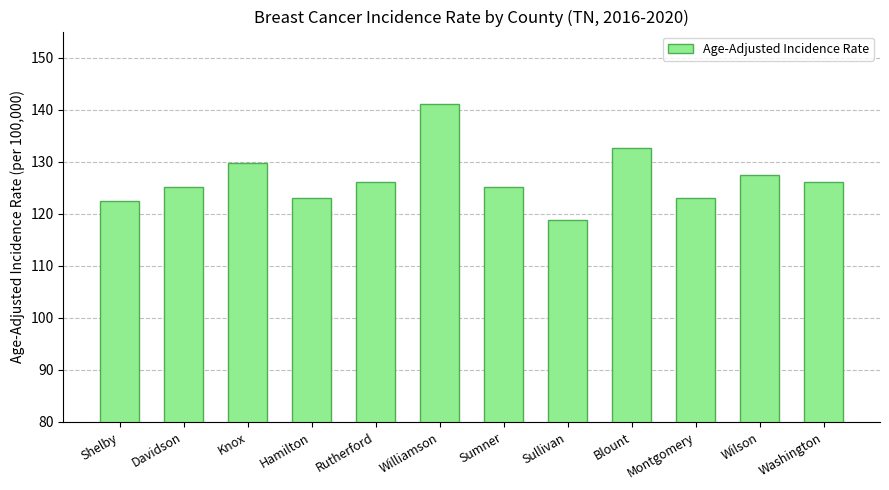

At which label is the value closest to 129?

Knox